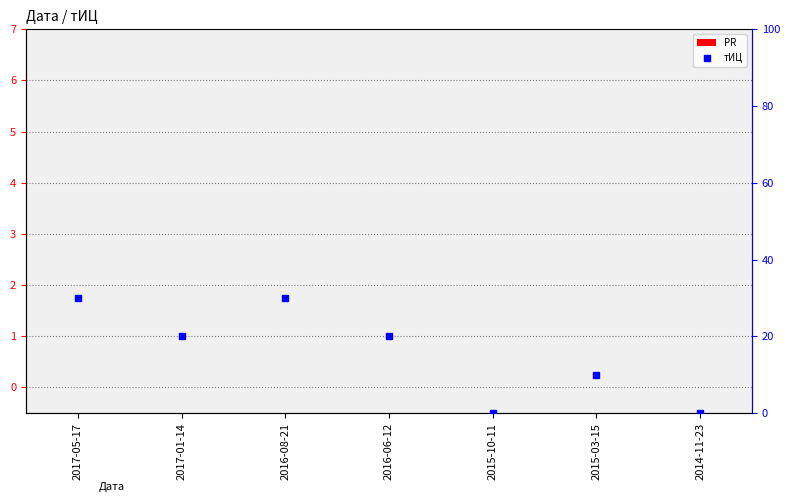

What are all the series names shown in the legend?

PR, тИЦ